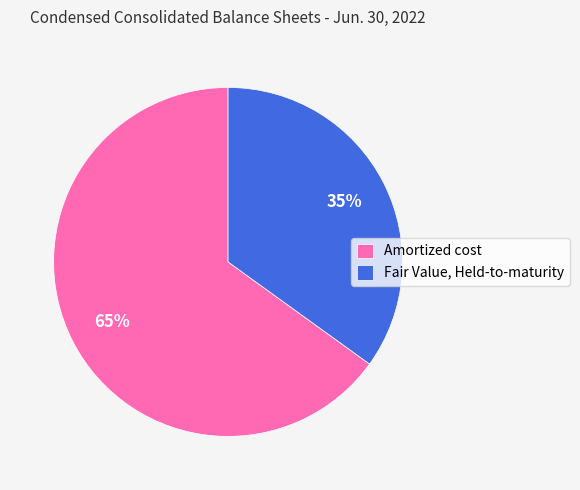

What is the ratio of the value at Fair Value, Held-to-maturity to the value at Amortized cost?

0.5